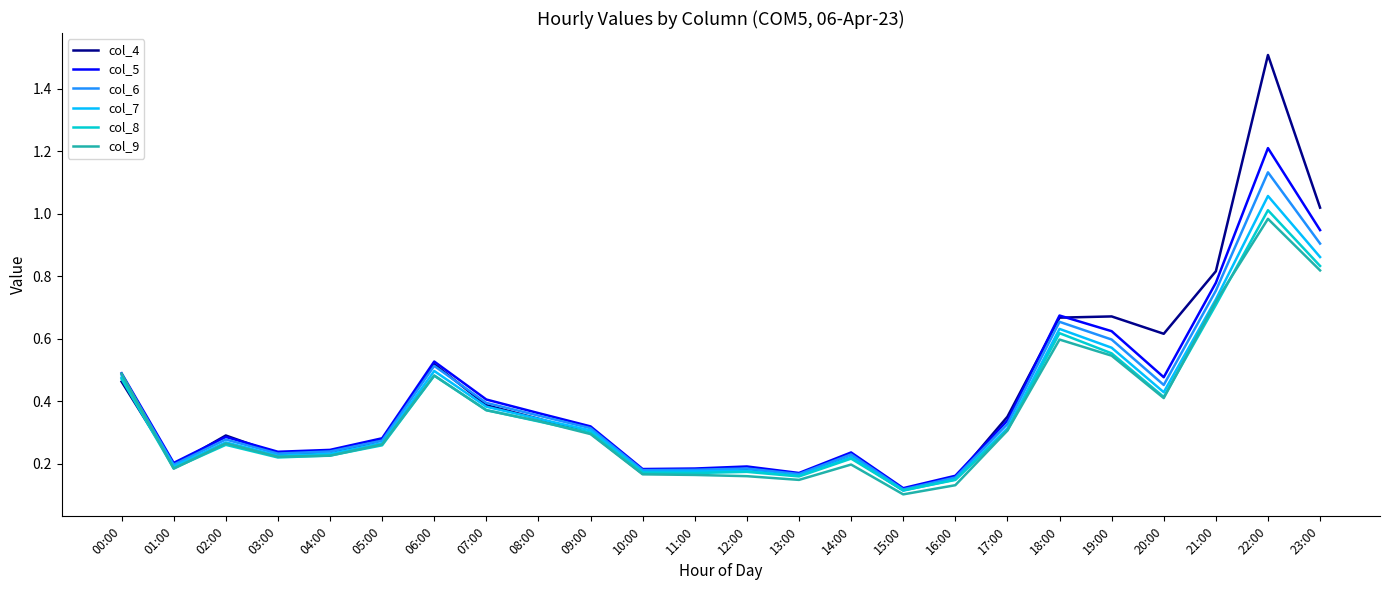

At which label is col_5 closest to 0?

15:00